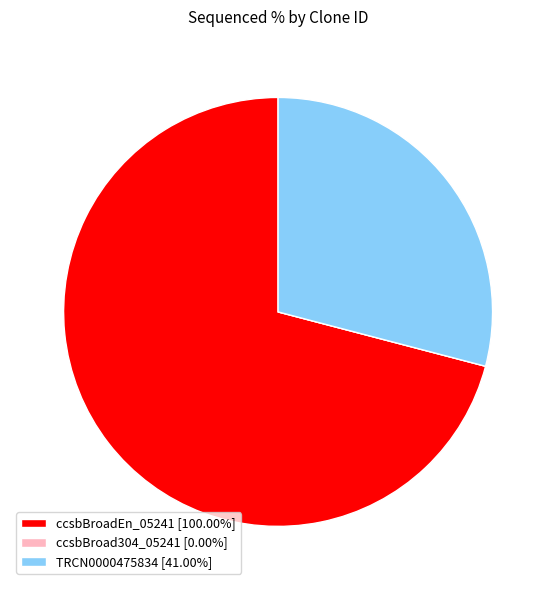

True or false: ccsbBroadEn_05241 accounts for 71% of the total.

True